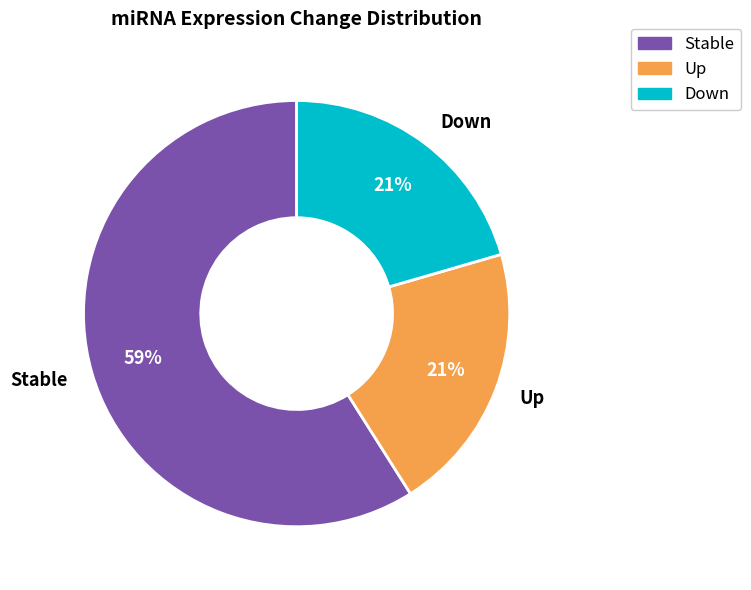

Between Down and Stable, which is larger?

Stable